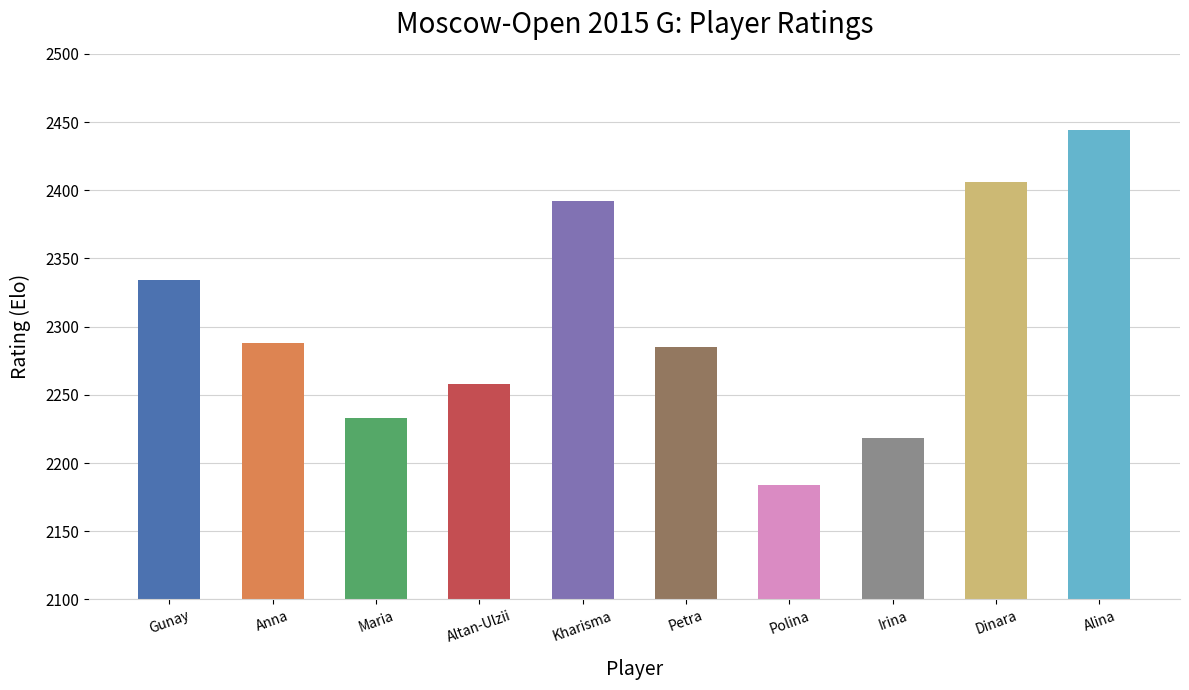

What is the greatest value displayed?

2444